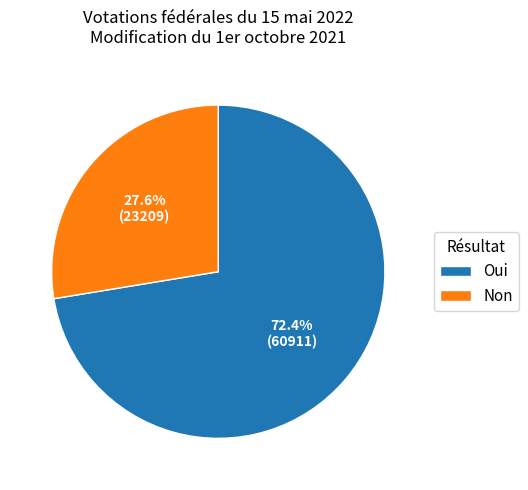

What is the majority slice?

Oui